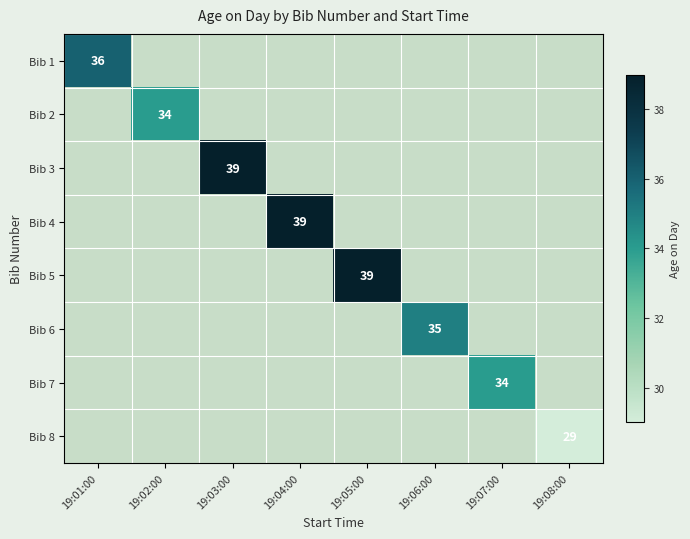

True or false: Bib 3 has a value of 55 at 19:03:00.

False